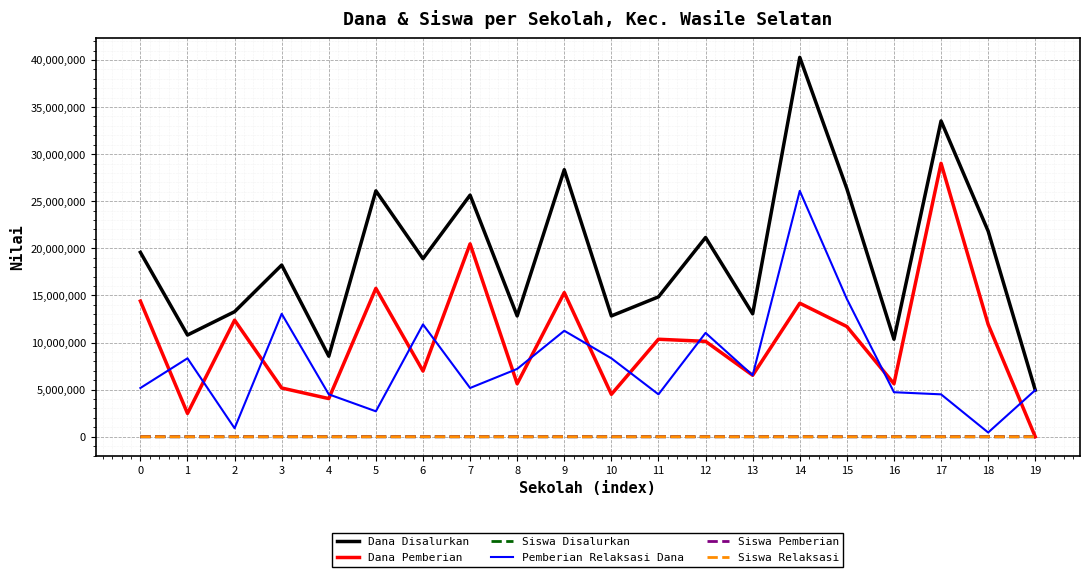

Between 4 and 15, which series saw the biggest shift?

Dana Disalurkan